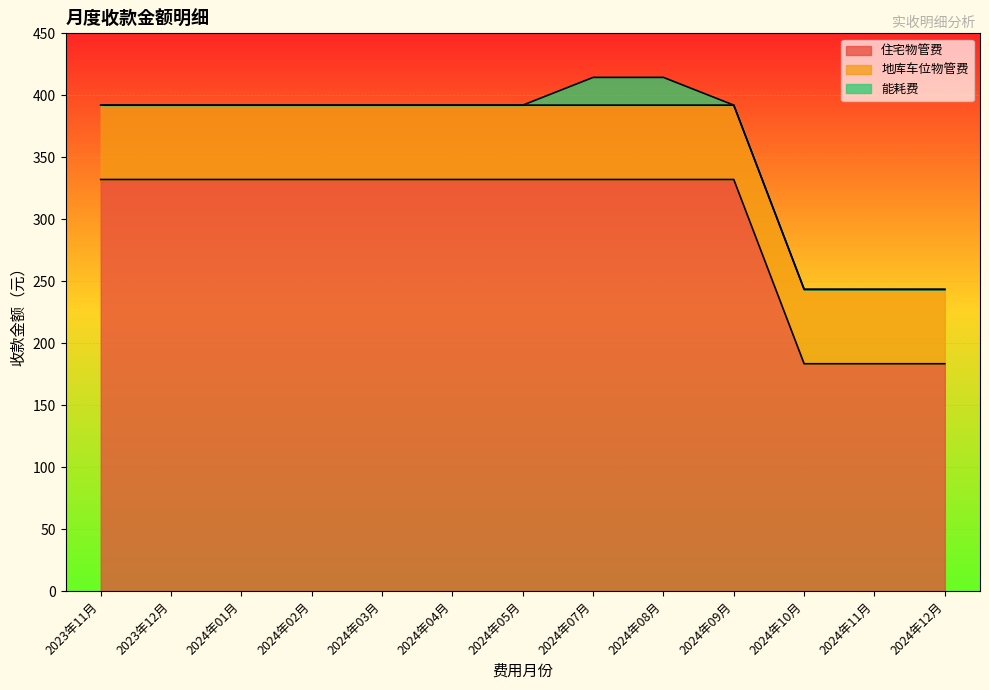

Which category has the lowest value in the 地库车位物管费 series?

2023年11月